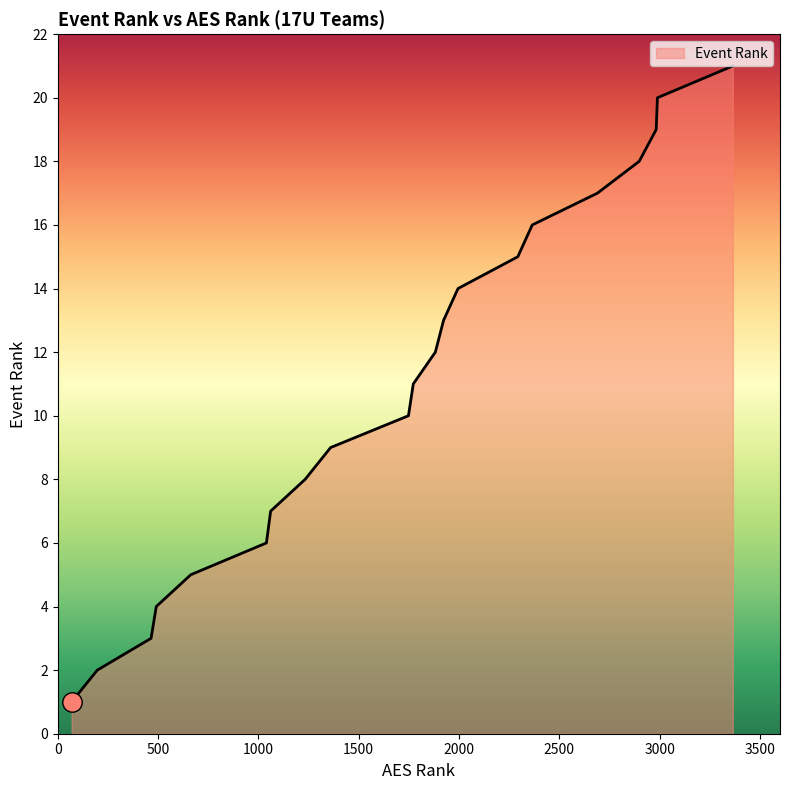

True or false: there are more than 1 points higher than both neighbors.

False